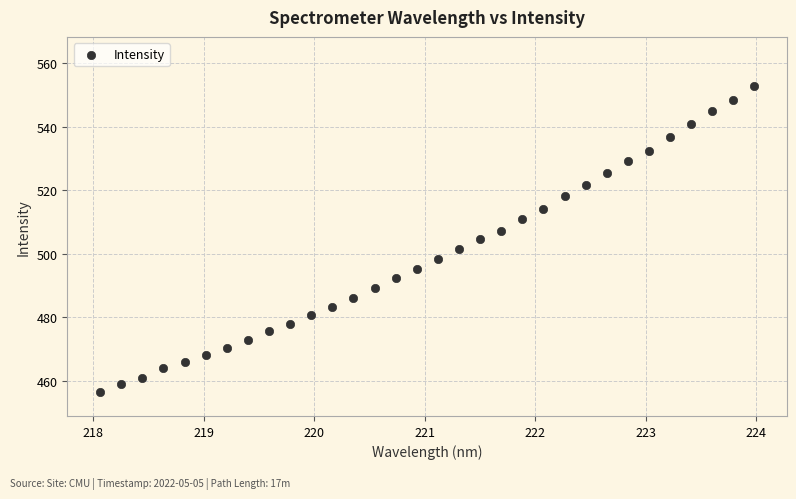

What is the range of Y values (max minus min)?

96.3